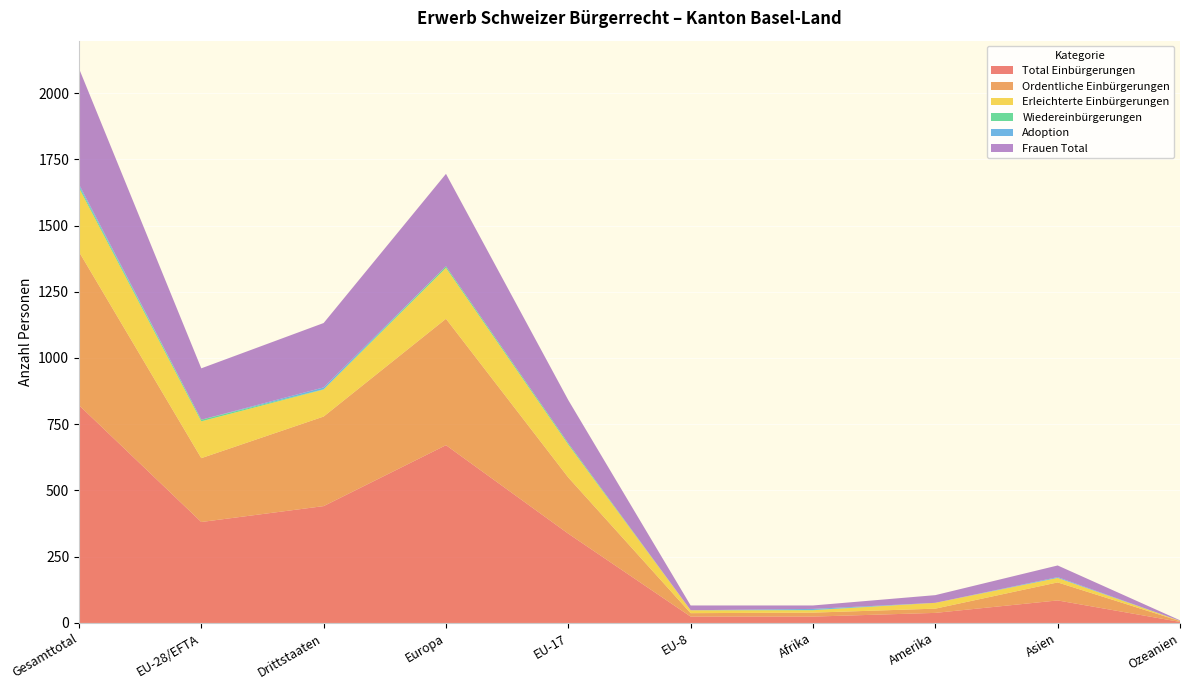

Reading right to left, list all the values displayed in this chart.

Total Einbürgerungen: Ozeanien=4	Asien=85	Amerika=38	Afrika=24	EU-8=24	EU-17=337	Europa=671	Drittstaaten=441	EU-28/EFTA=381	Gesamttotal=822
Ordentliche Einbürgerungen: Ozeanien=3	Asien=68	Amerika=16	Afrika=15	EU-8=13	EU-17=212	Europa=477	Drittstaaten=338	EU-28/EFTA=241	Gesamttotal=579
Erleichterte Einbürgerungen: Ozeanien=1	Asien=17	Amerika=22	Afrika=9	EU-8=11	EU-17=124	Europa=192	Drittstaaten=102	EU-28/EFTA=139	Gesamttotal=241
Wiedereinbürgerungen: Ozeanien=0	Asien=0	Amerika=0	Afrika=1	EU-8=0	EU-17=5	Europa=6	Drittstaaten=1	EU-28/EFTA=6	Gesamttotal=7
Adoption: Ozeanien=0	Asien=3	Amerika=0	Afrika=4	EU-8=0	EU-17=0	Europa=0	Drittstaaten=7	EU-28/EFTA=0	Gesamttotal=7
Frauen Total: Ozeanien=2	Asien=44	Amerika=29	Afrika=13	EU-8=18	EU-17=163	Europa=349	Drittstaaten=243	EU-28/EFTA=194	Gesamttotal=437